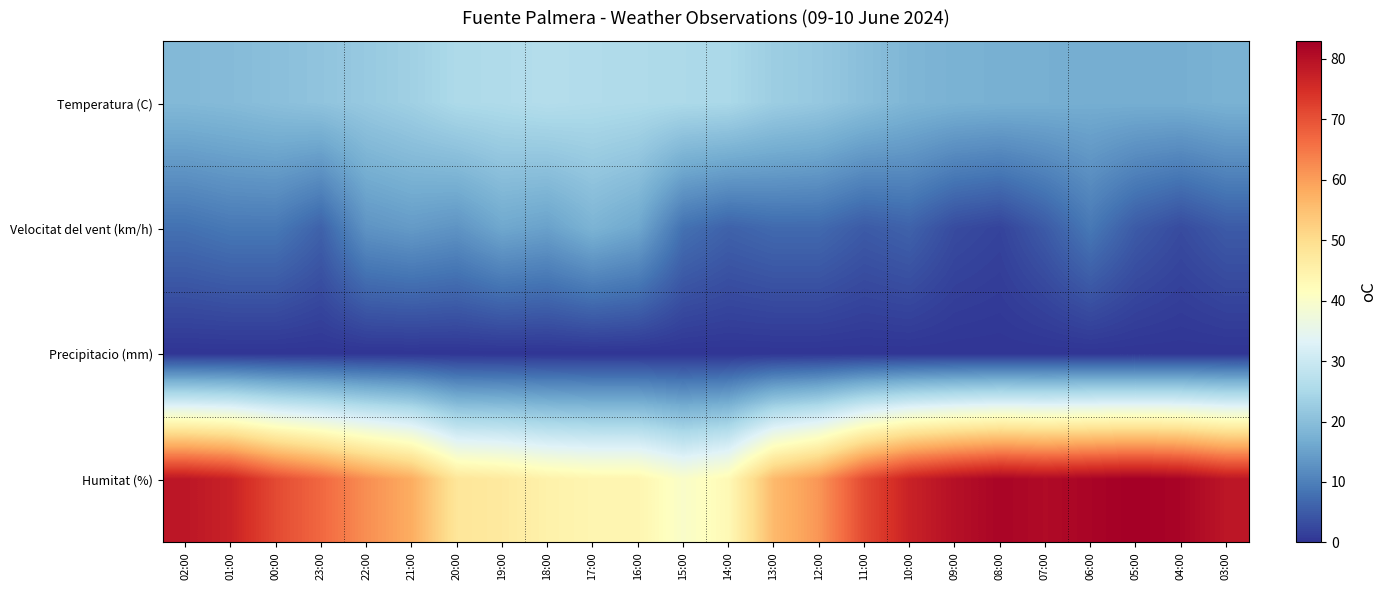

Reading left to right, extract all data points from this chart.

Temperatura (C): 02:00=19.0	01:00=19.4	00:00=20.2	23:00=21.0	22:00=22.1	21:00=23.4	20:00=25.4	19:00=25.8	18:00=26.5	17:00=26.0	16:00=25.7	15:00=25.3	14:00=25.1	13:00=22.9	12:00=21.9	11:00=20.1	10:00=18.4	09:00=17.7	08:00=17.4	07:00=17.2	06:00=17.0	05:00=17.0	04:00=17.1	03:00=17.7
Velocitat del vent (km/h): 02:00=8.0	01:00=9.0	00:00=9.0	23:00=6.0	22:00=13.0	21:00=14.0	20:00=13.0	19:00=16.0	18:00=15.0	17:00=18.0	16:00=16.0	15:00=8.0	14:00=6.0	13:00=7.0	12:00=7.0	11:00=5.0	10:00=6.0	09:00=3.0	08:00=2.0	07:00=5.0	06:00=9.0	05:00=5.0	04:00=3.0	03:00=5.0
Precipitacio (mm): 02:00=0.0	01:00=0.0	00:00=0.0	23:00=0.0	22:00=0.0	21:00=0.0	20:00=0.0	19:00=0.0	18:00=0.0	17:00=0.0	16:00=0.0	15:00=0.0	14:00=0.0	13:00=0.0	12:00=0.0	11:00=0.0	10:00=0.0	09:00=0.0	08:00=0.0	07:00=0.0	06:00=0.0	05:00=0.0	04:00=0.0	03:00=0.0
Humitat (%): 02:00=79.0	01:00=77.0	00:00=71.0	23:00=67.0	22:00=62.0	21:00=58.0	20:00=48.0	19:00=47.0	18:00=45.0	17:00=44.0	16:00=44.0	15:00=40.0	14:00=43.0	13:00=56.0	12:00=61.0	11:00=71.0	10:00=77.0	09:00=80.0	08:00=82.0	07:00=81.0	06:00=82.0	05:00=83.0	04:00=82.0	03:00=79.0